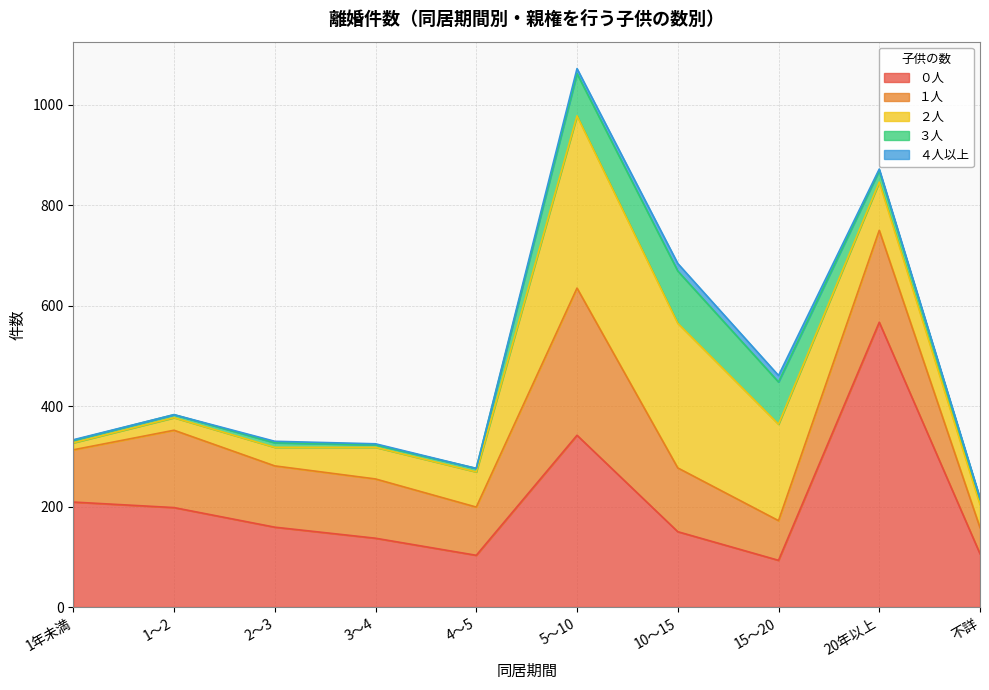

Where is ２人 nearest to the value 178?

15～20